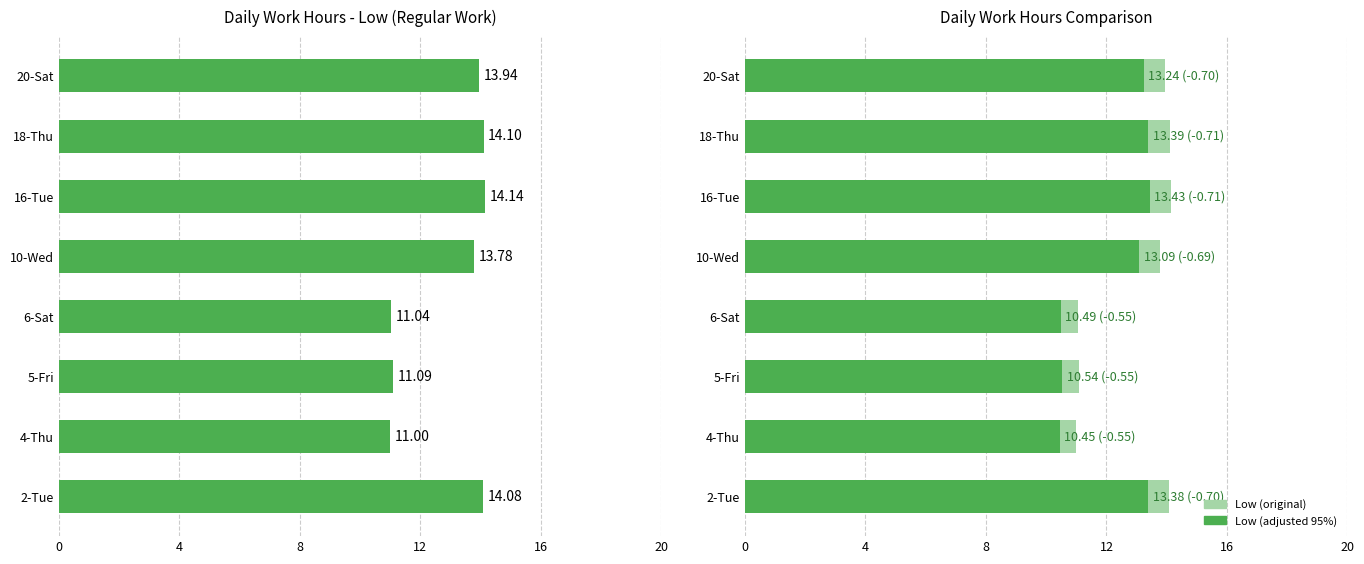

How many distinct data groups are displayed?

3